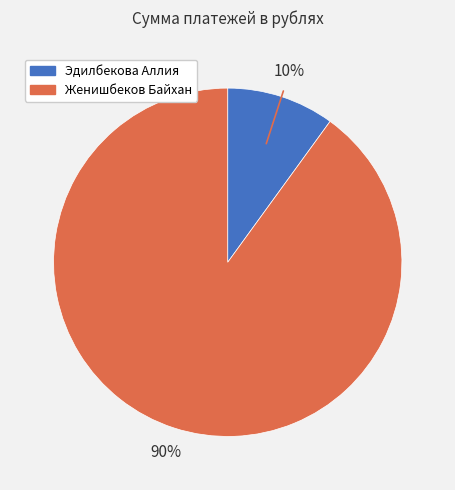

To the nearest percent, what is the difference between the largest and smallest slice percentages?

80%